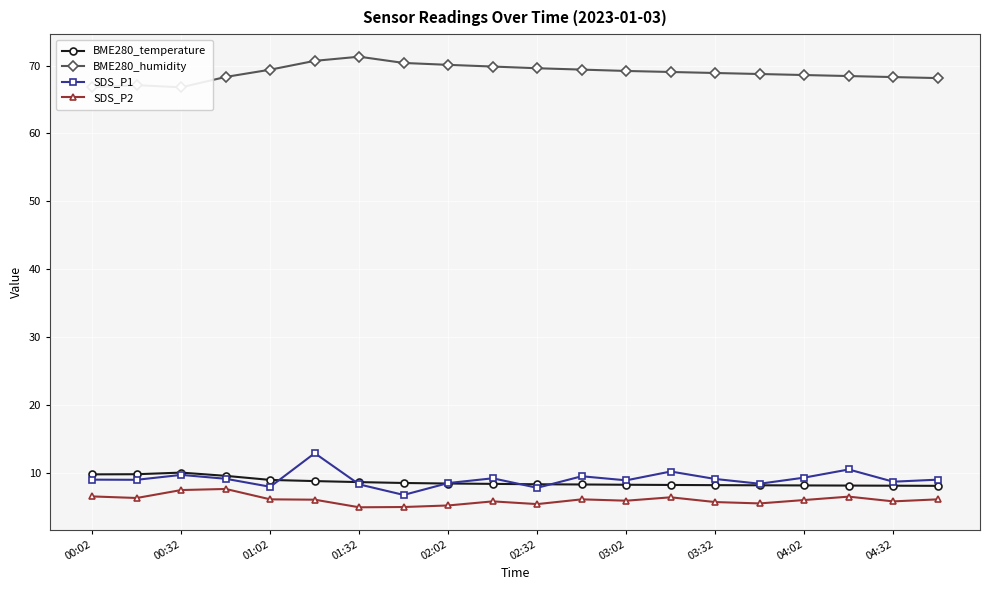

Is it true that SDS_P2 equals 8.5 at 03:02?

False